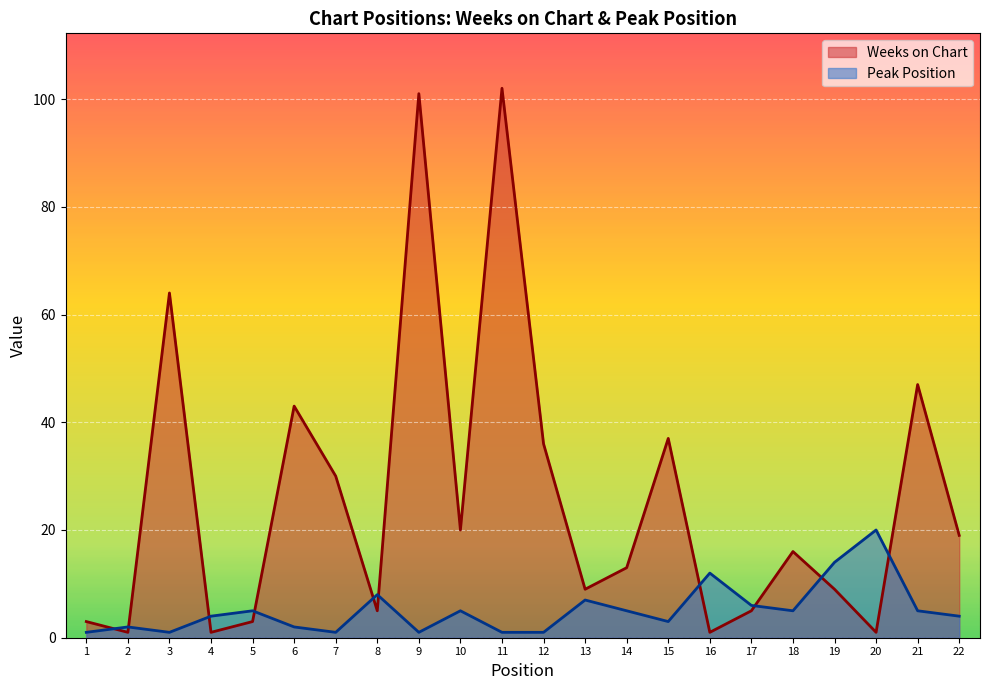

In Peak Position, how many points are lower than both neighbors (excluding endpoints)?

5